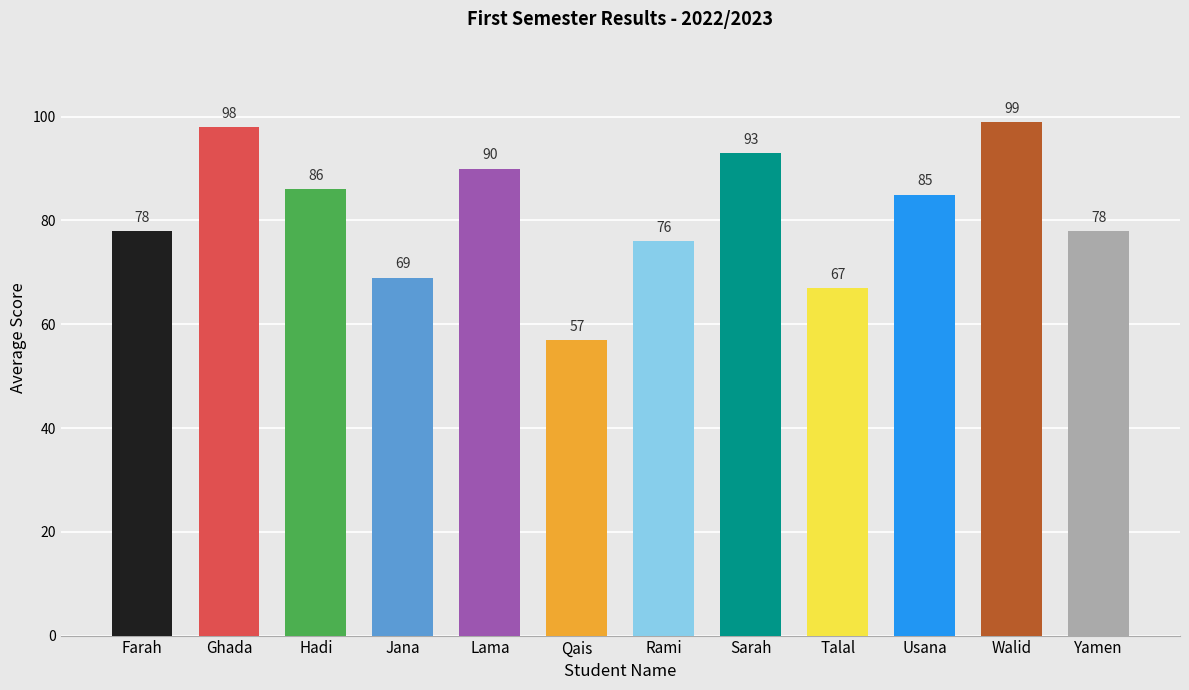

Count the number of categories in the chart.

12